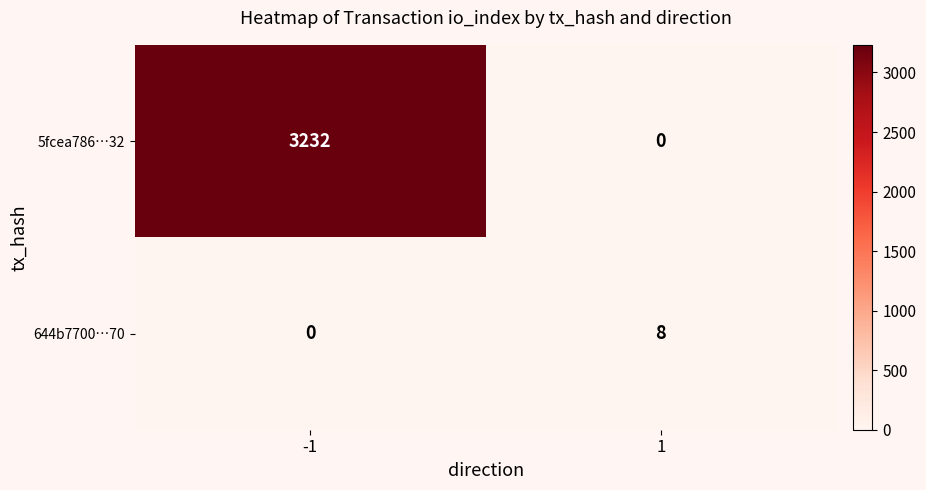

Between -1 and 1, which series saw the biggest shift?

5fcea786…32